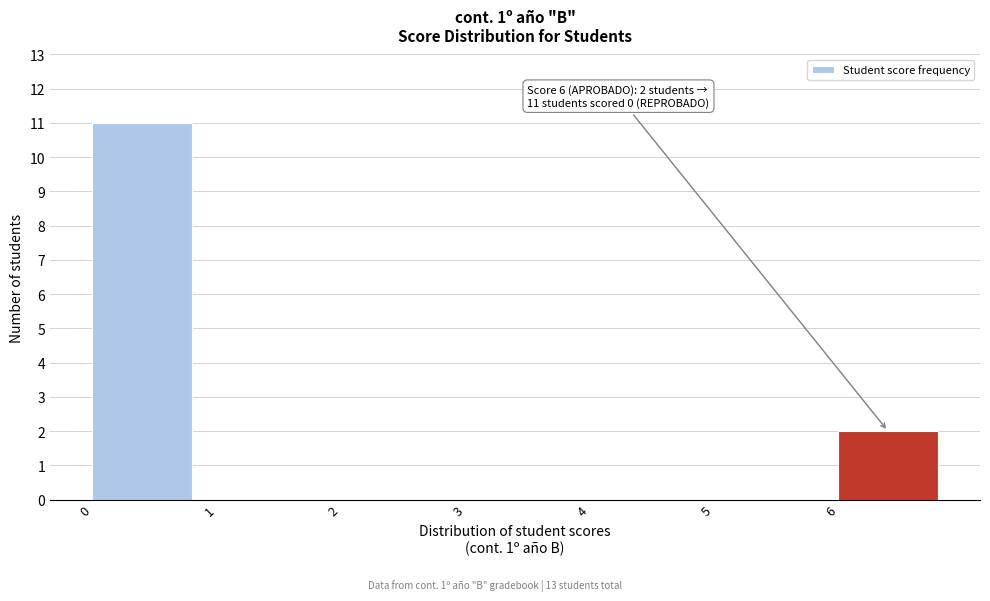

Which range on the x-axis has the tallest bar?

0 to 1